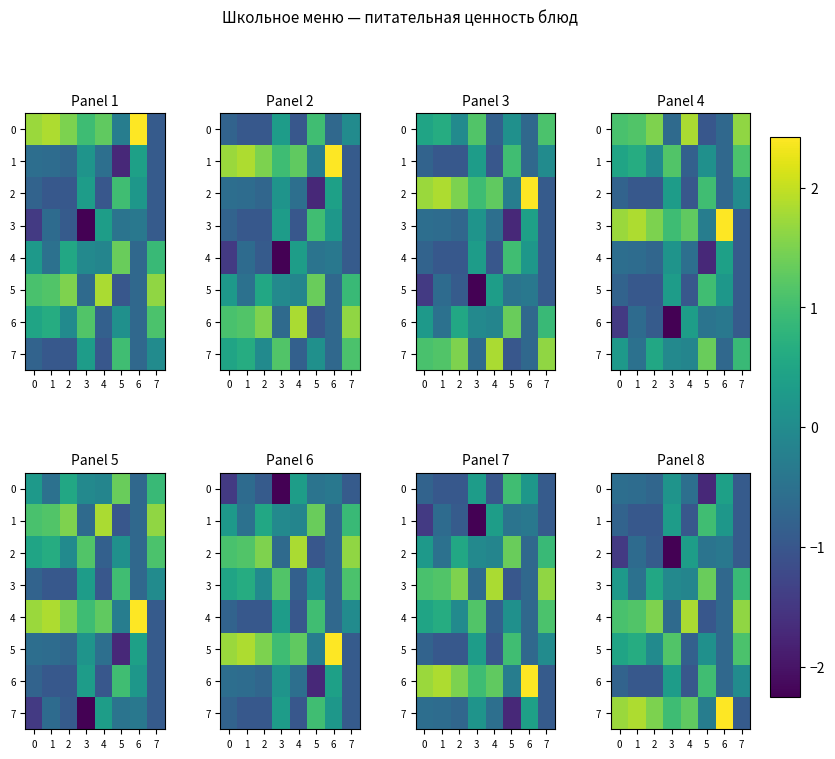

What is the difference between the 4 values at 4 and 2?

0.3